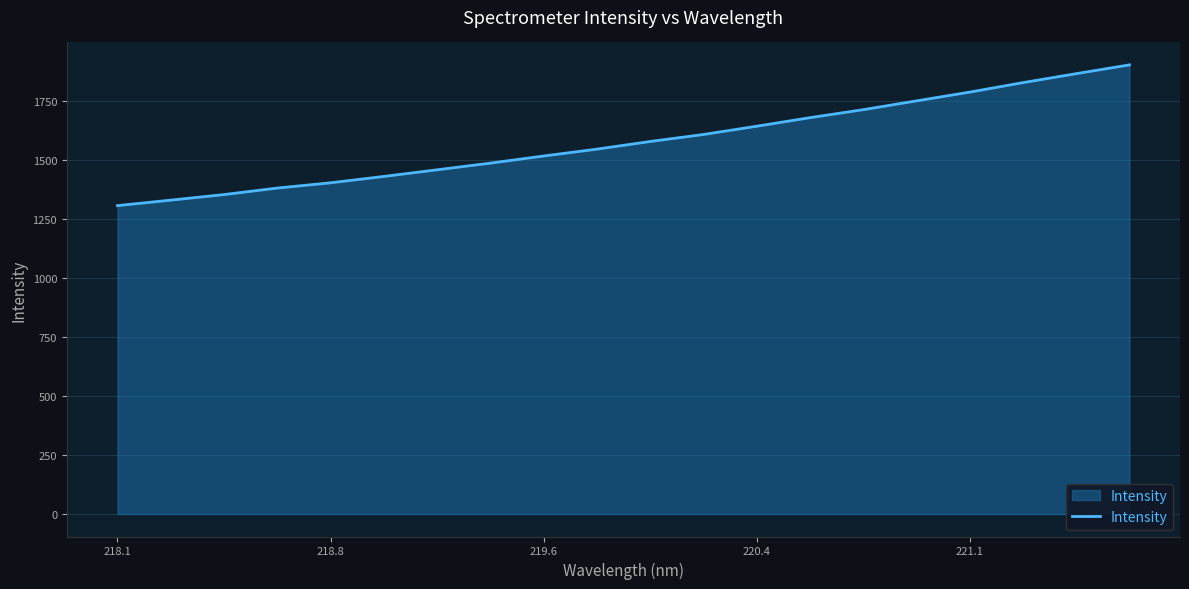

What is the greatest value displayed?

1901.4